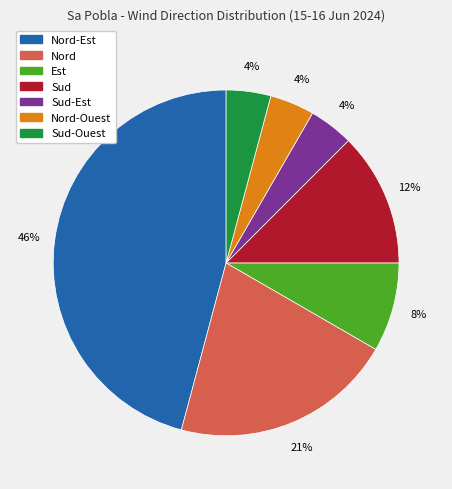

Count the number of slices in the pie.

7